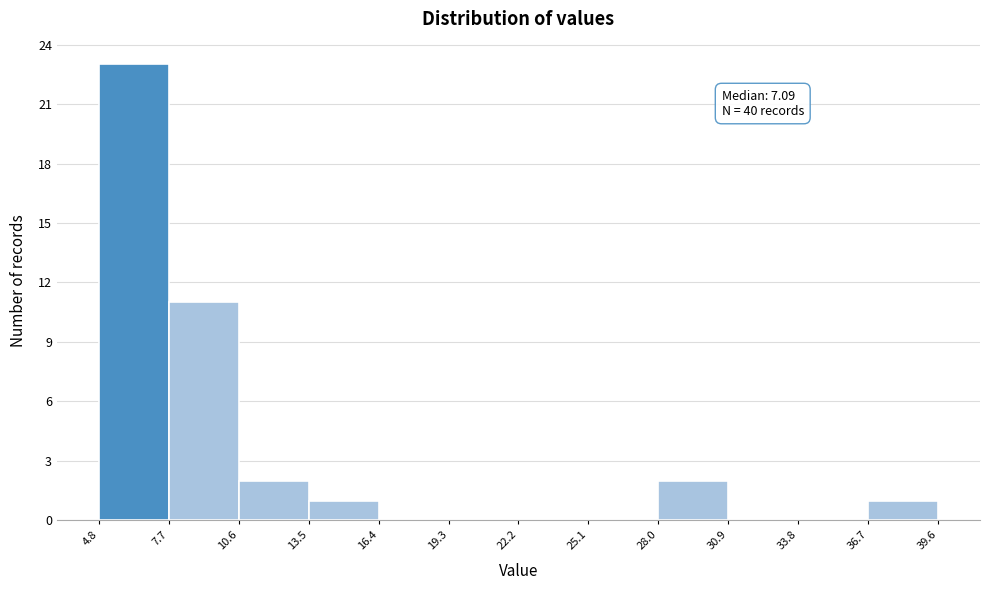

Over which range of the x-axis is the bar tallest?

4.8 to 7.7